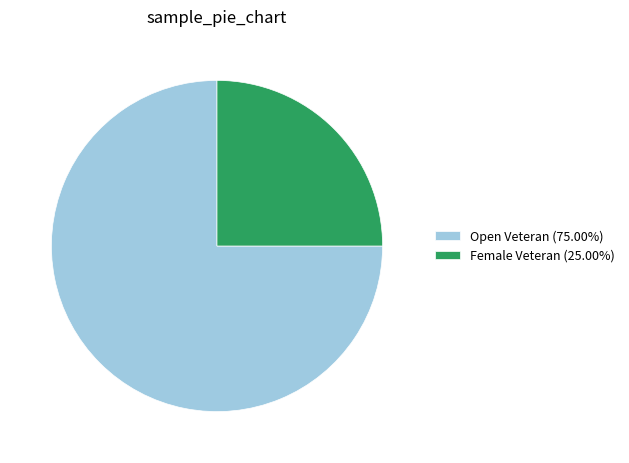

How many segments does this pie chart have?

2